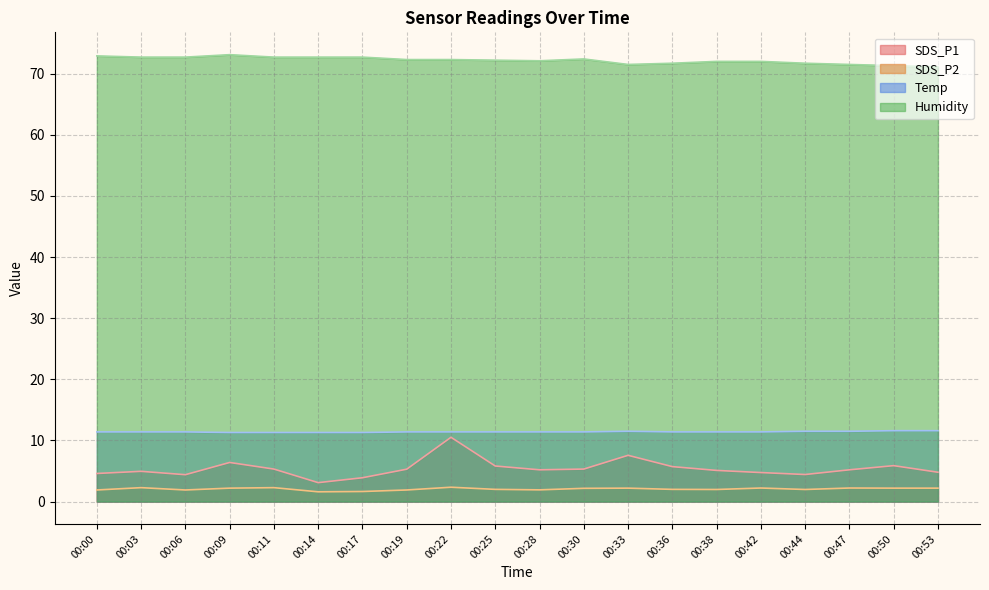

Reading left to right, transcribe all the data shown in this chart.

SDS_P1: 00:00=4.6	00:03=5.0	00:06=4.4	00:09=6.4	00:11=5.3	00:14=3.1	00:17=3.9	00:19=5.3	00:22=10.5	00:25=5.8	00:28=5.2	00:30=5.3	00:33=7.6	00:36=5.7	00:38=5.1	00:42=4.8	00:44=4.4	00:47=5.2	00:50=5.9	00:53=4.8
SDS_P2: 00:00=1.9	00:03=2.3	00:06=1.9	00:09=2.2	00:11=2.3	00:14=1.6	00:17=1.6	00:19=1.9	00:22=2.4	00:25=2.0	00:28=1.9	00:30=2.2	00:33=2.2	00:36=2.0	00:38=2.0	00:42=2.2	00:44=2.0	00:47=2.2	00:50=2.2	00:53=2.2
Temp: 00:00=11.4	00:03=11.4	00:06=11.4	00:09=11.3	00:11=11.3	00:14=11.3	00:17=11.3	00:19=11.4	00:22=11.4	00:25=11.4	00:28=11.4	00:30=11.4	00:33=11.5	00:36=11.4	00:38=11.4	00:42=11.4	00:44=11.5	00:47=11.5	00:50=11.6	00:53=11.6
Humidity: 00:00=72.9	00:03=72.7	00:06=72.7	00:09=73.1	00:11=72.7	00:14=72.7	00:17=72.7	00:19=72.3	00:22=72.3	00:25=72.2	00:28=72.1	00:30=72.4	00:33=71.5	00:36=71.7	00:38=72.0	00:42=72.0	00:44=71.7	00:47=71.5	00:50=71.3	00:53=71.1